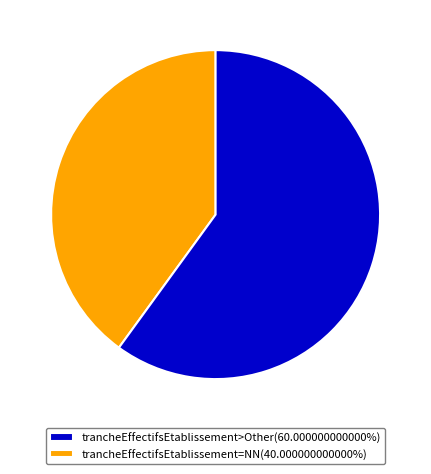

Approximately how many times larger is the value at trancheEffectifsEtablissement=NN(40.000000000000%) compared to trancheEffectifsEtablissement>Other(60.000000000000%)?

1.5